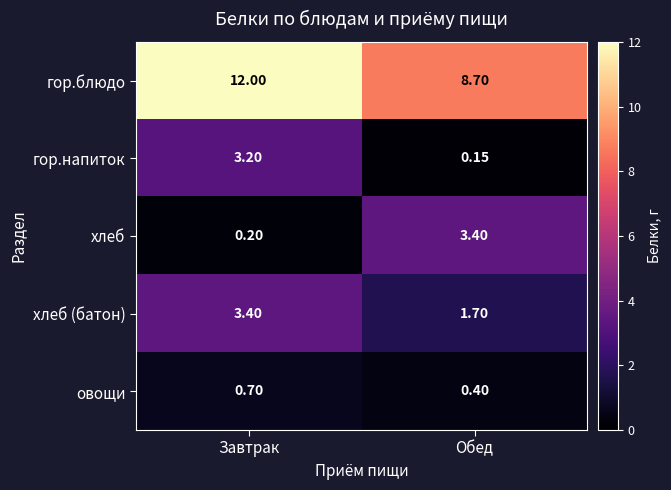

Which series has the largest range (max minus min)?

гор.блюдо